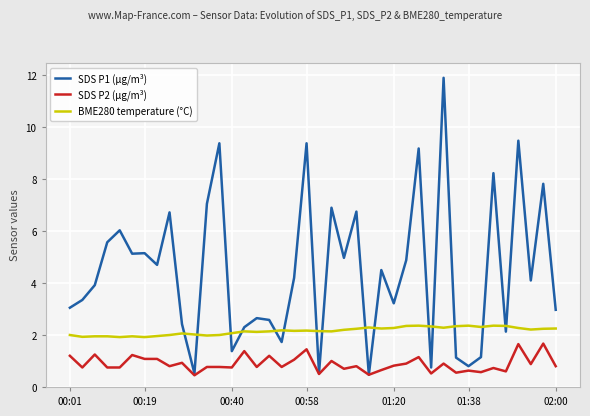

What is the difference between the maximum and minimum values in the SDS P2 (µg/m³) series?

1.2